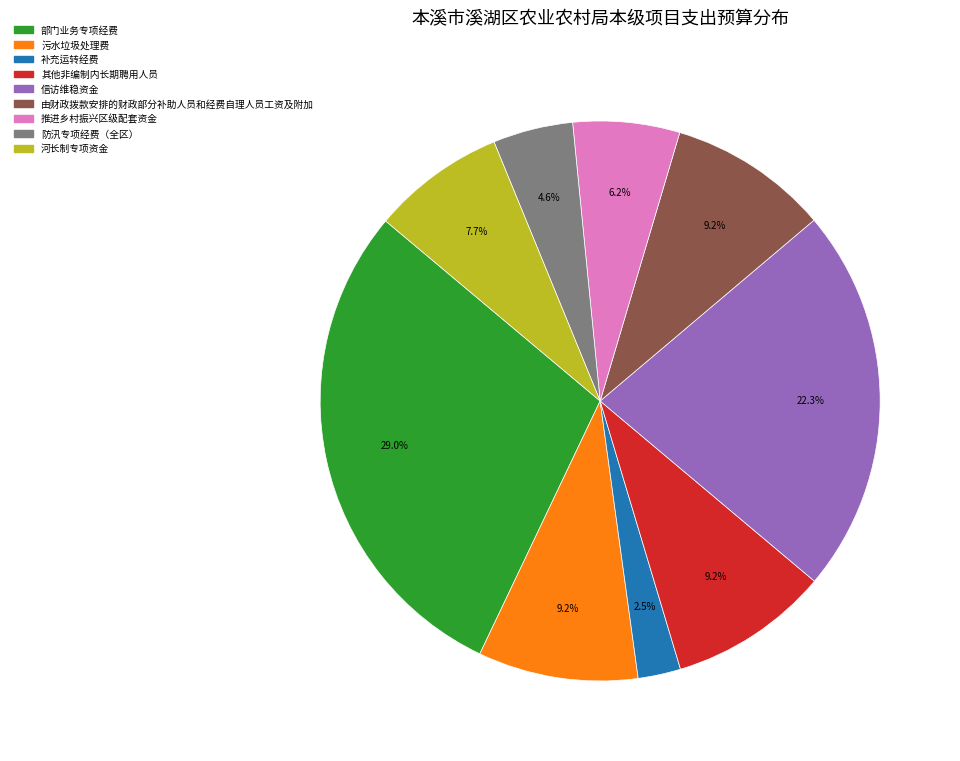

Does 补充运转经费 represent more than half of the total?

No